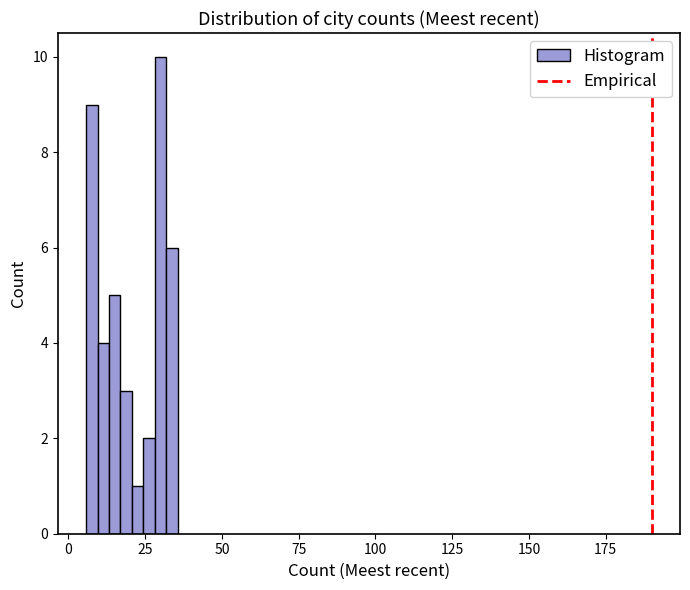

Read against the x-axis, roughly where is the centre of the tallest bar?

30